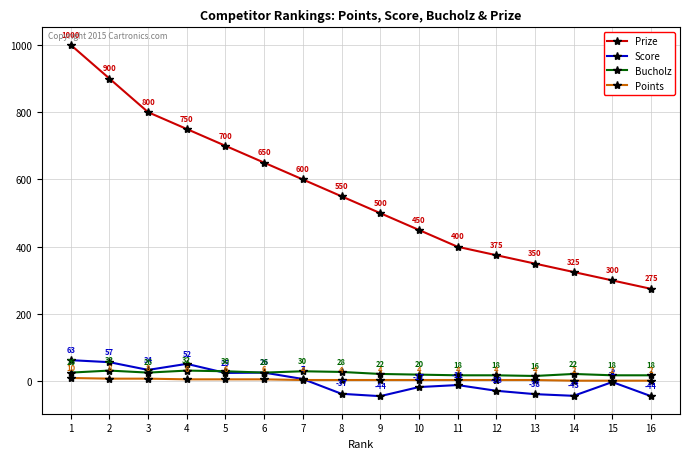

What is the greatest value displayed?

1000